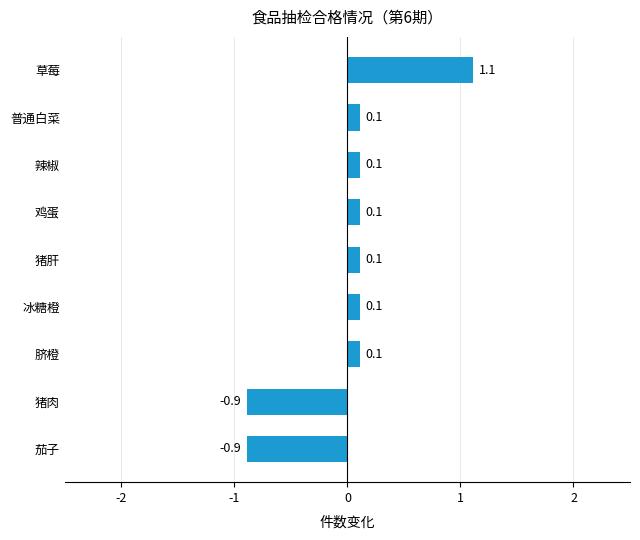

What is the maximum value shown in the chart?

1.1